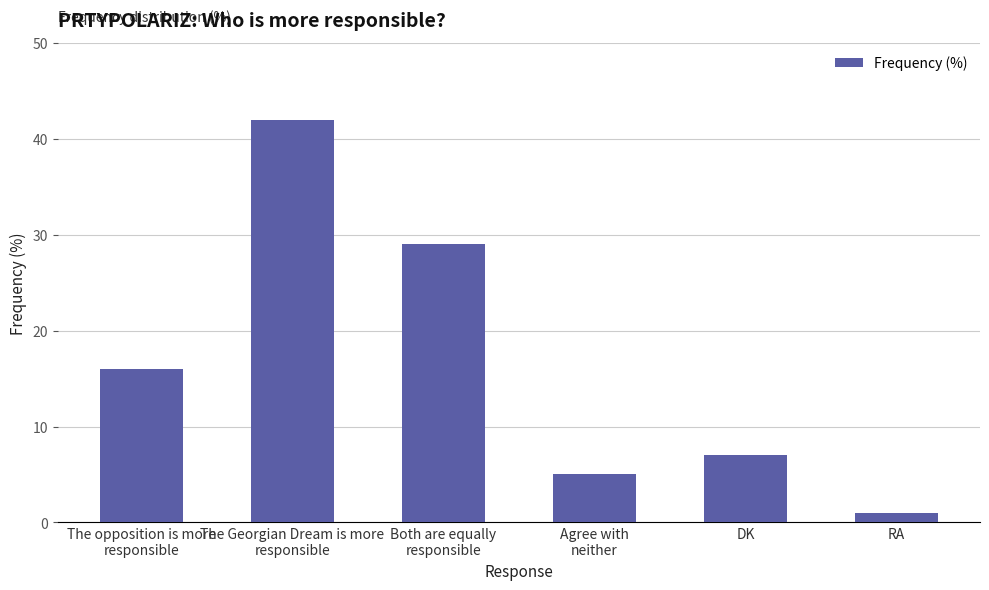

Are the bars horizontal?

No